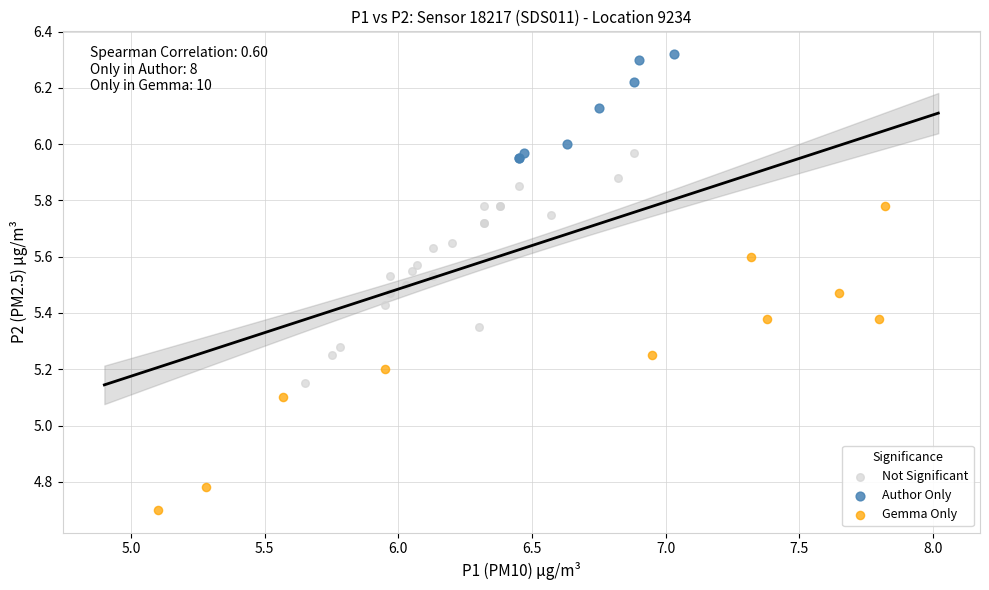

What are all the series names shown in the legend?

Not Significant, Author Only, Gemma Only